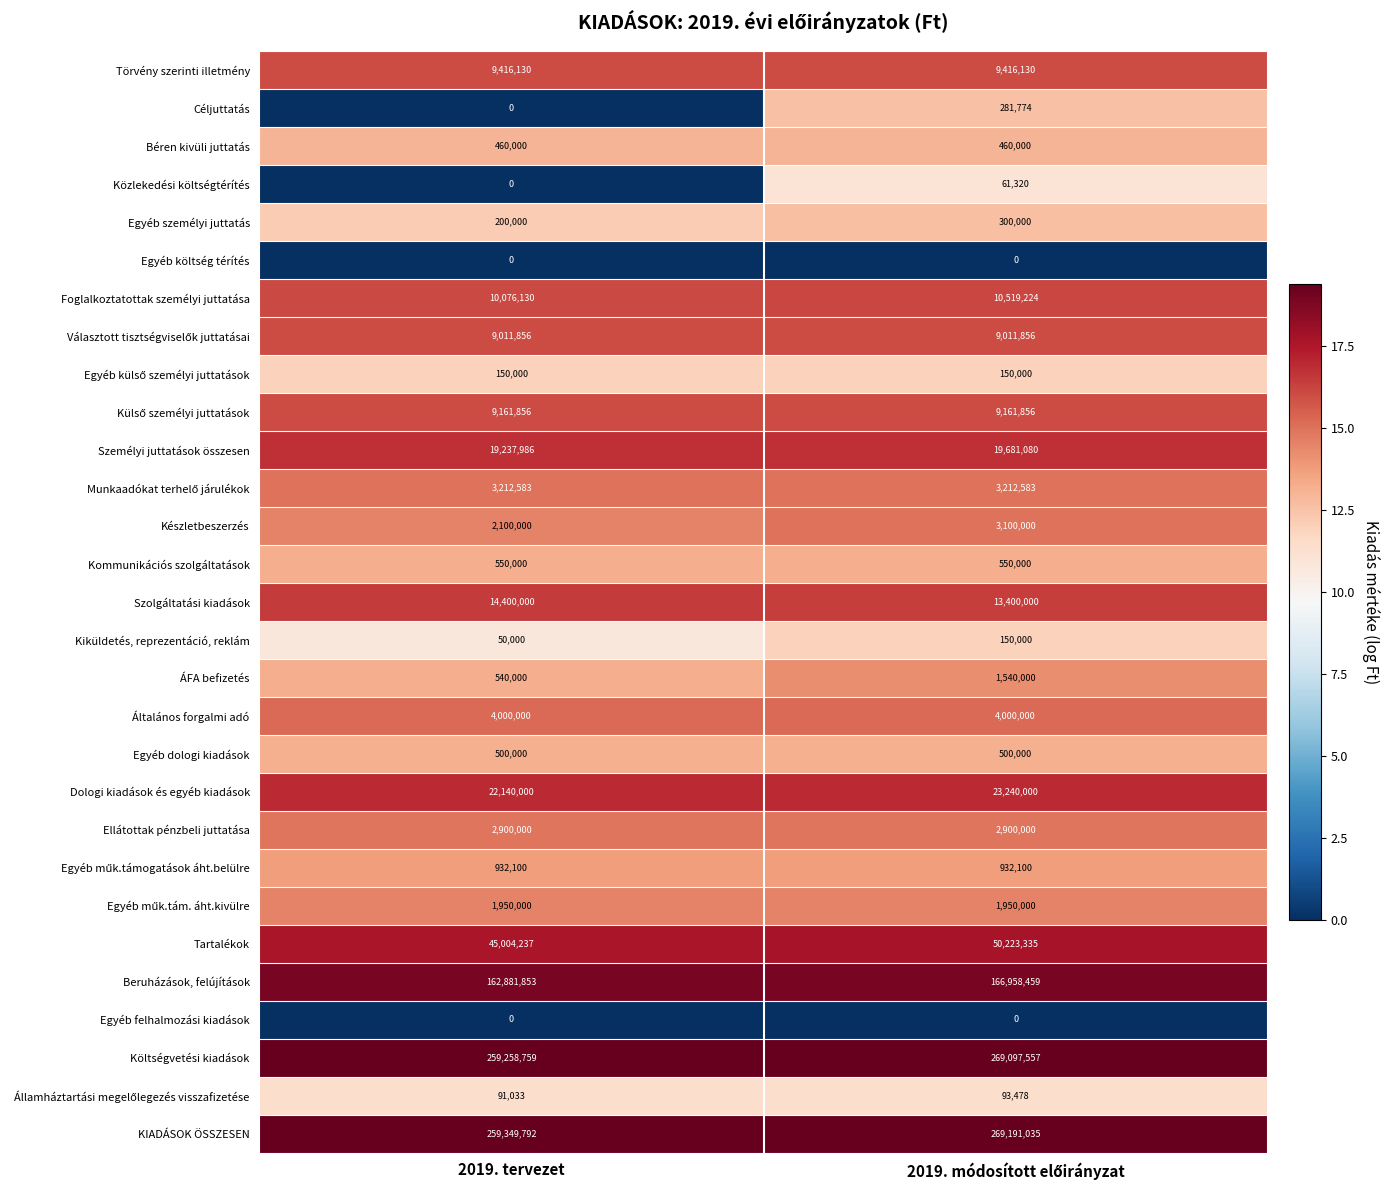

At which label does Kiküldetés, reprezentáció, reklám reach its minimum?

2019. tervezet